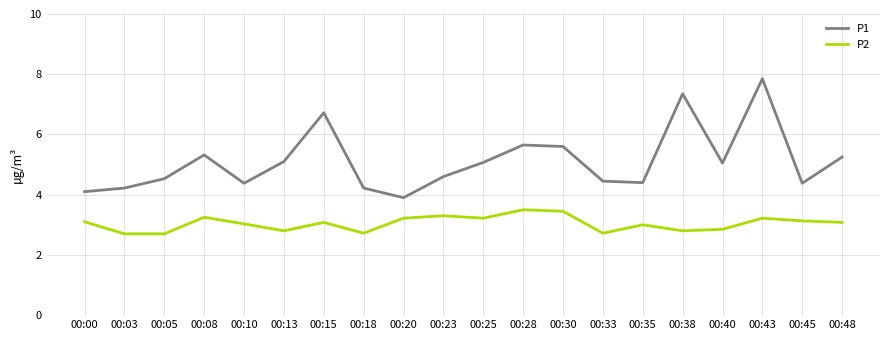

What is the total value across all series at 00:05?

7.2